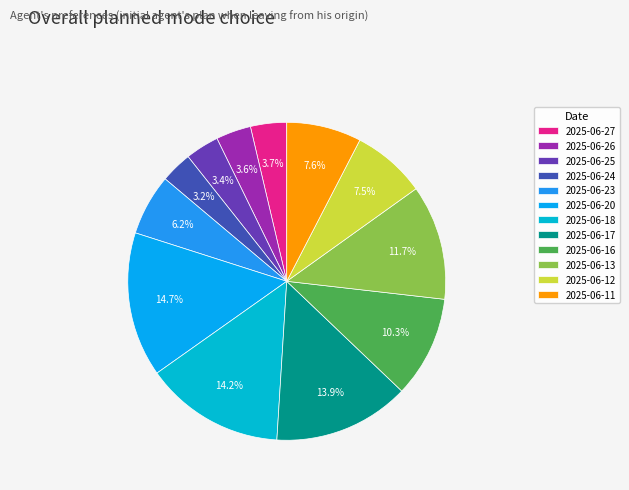

What is the smallest slice in the pie chart?

2025-06-24